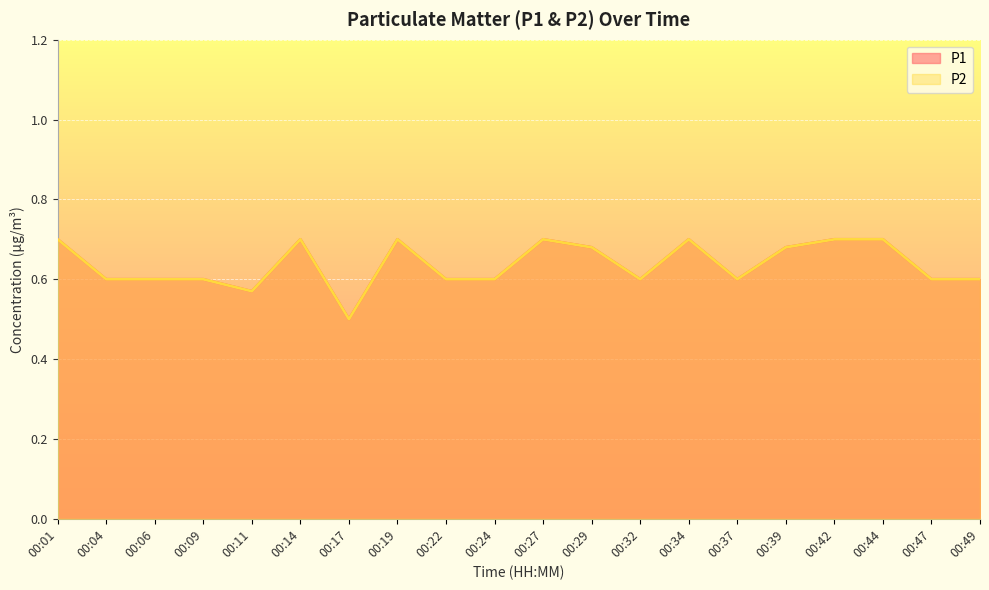

What value does the P1 series have at 00:49?

0.6